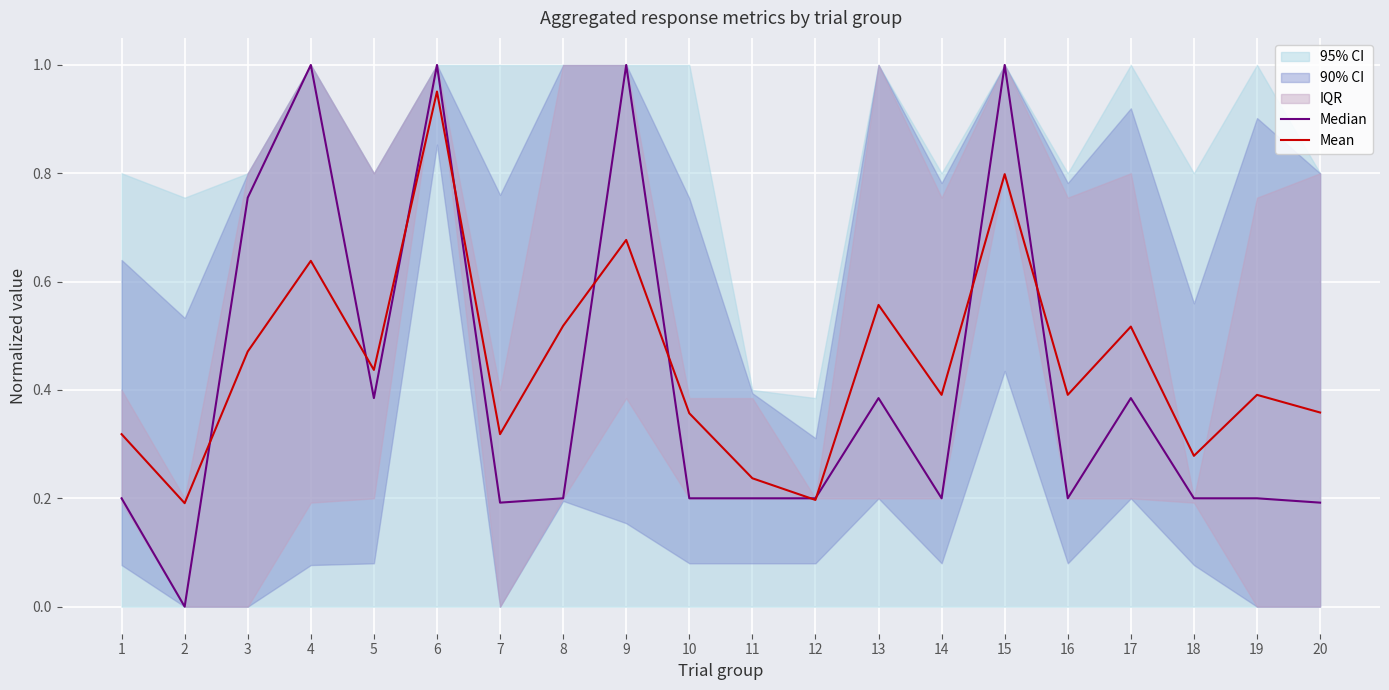

Count the number of categories in the chart.

20